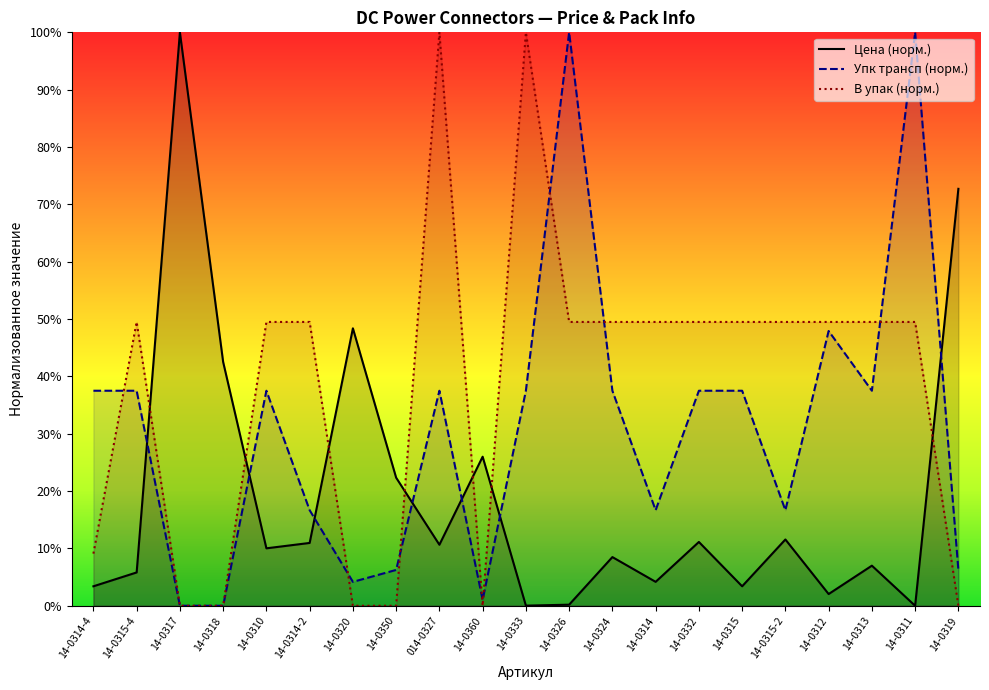

Read the В упак (норм.) value at 14-0311.

49.5